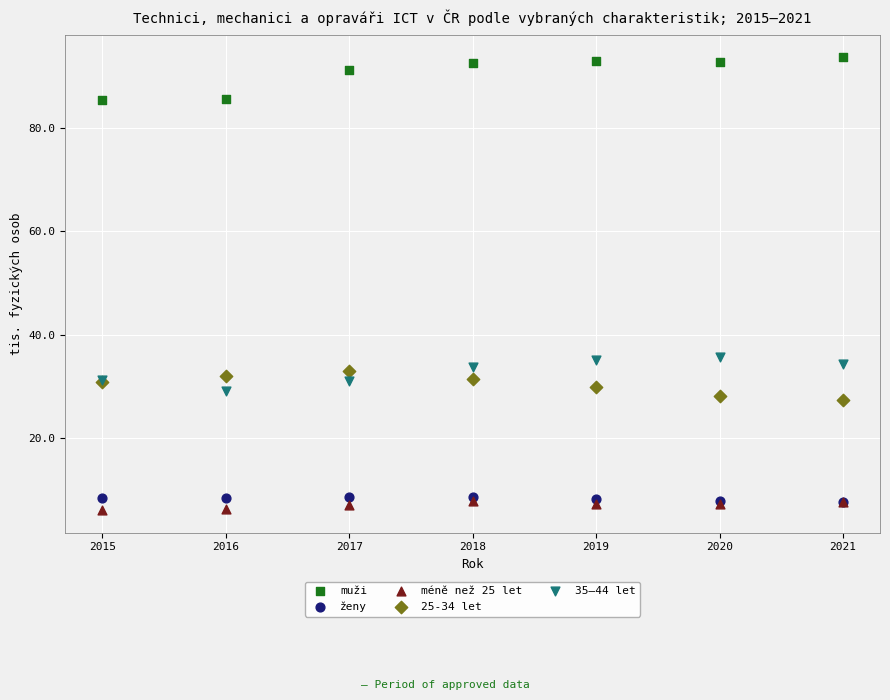

Which series contains the highest Y value?

muži